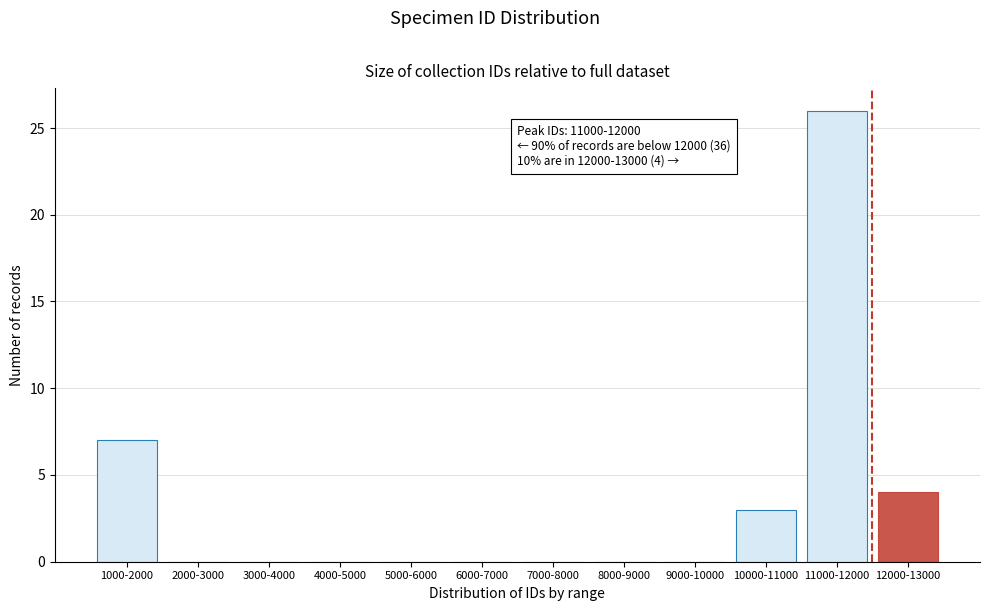

Reading right to left, transcribe all the data shown in this chart.

12000-13000=4	11000-12000=26	10000-11000=3	9000-10000=0	8000-9000=0	7000-8000=0	6000-7000=0	5000-6000=0	4000-5000=0	3000-4000=0	2000-3000=0	1000-2000=7